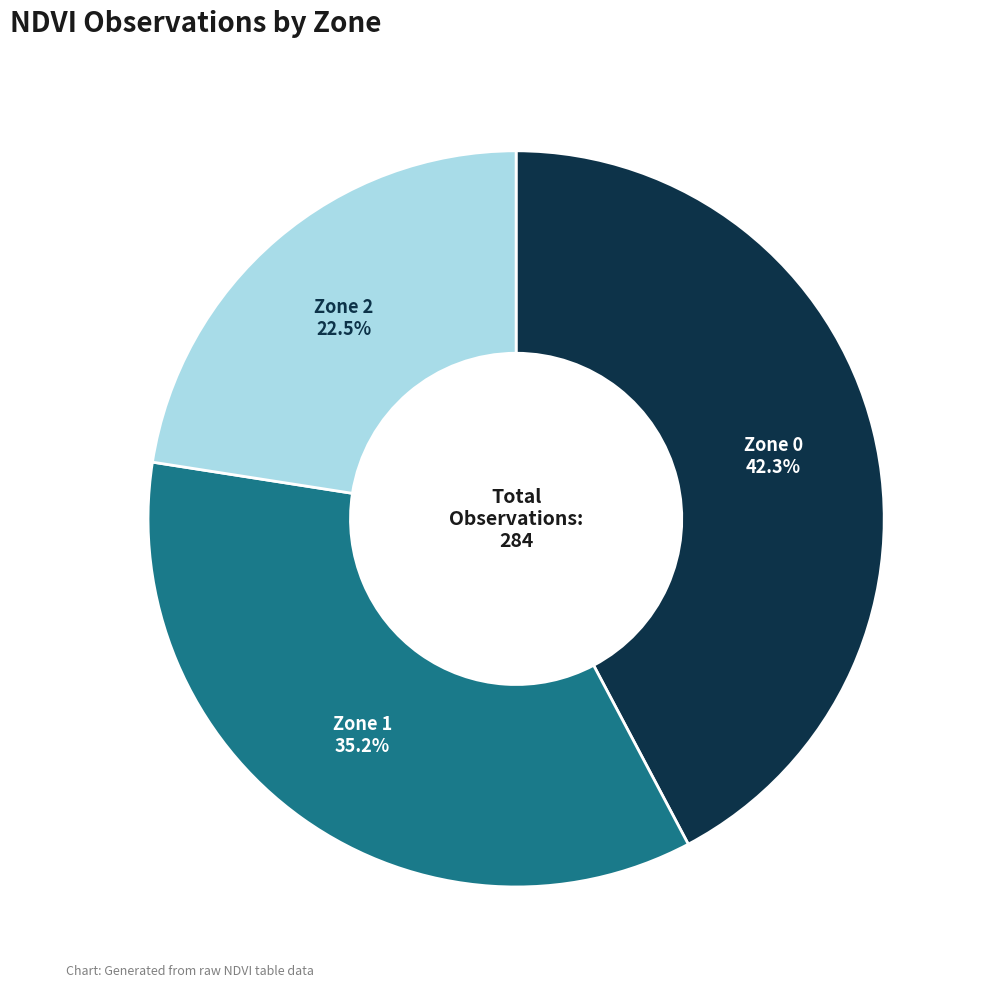

Is there any slice that represents more than half of the pie?

No